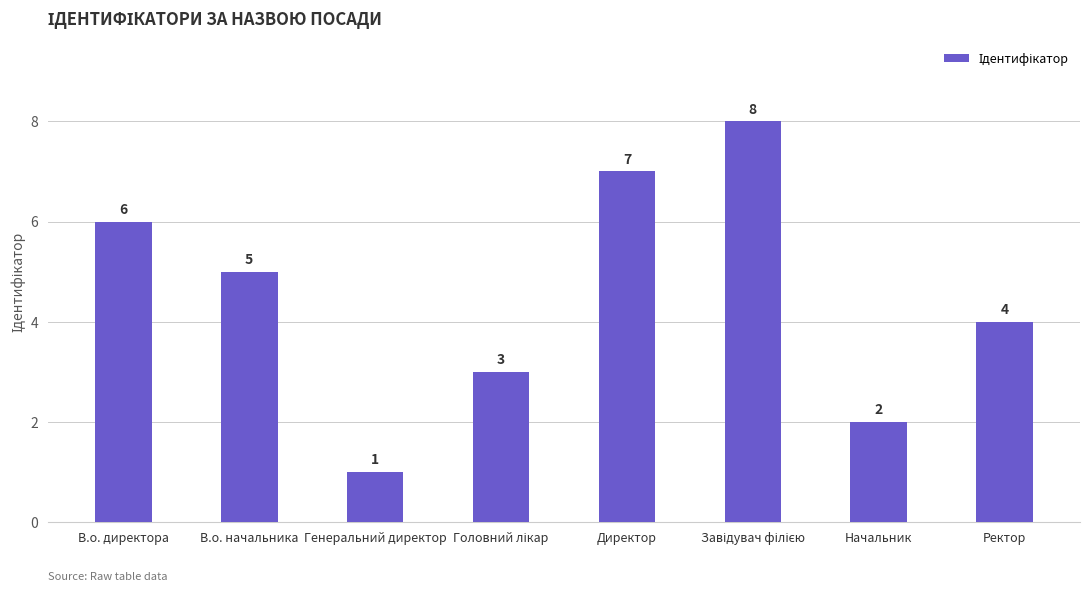

At which label is the value closest to 4?

Ректор